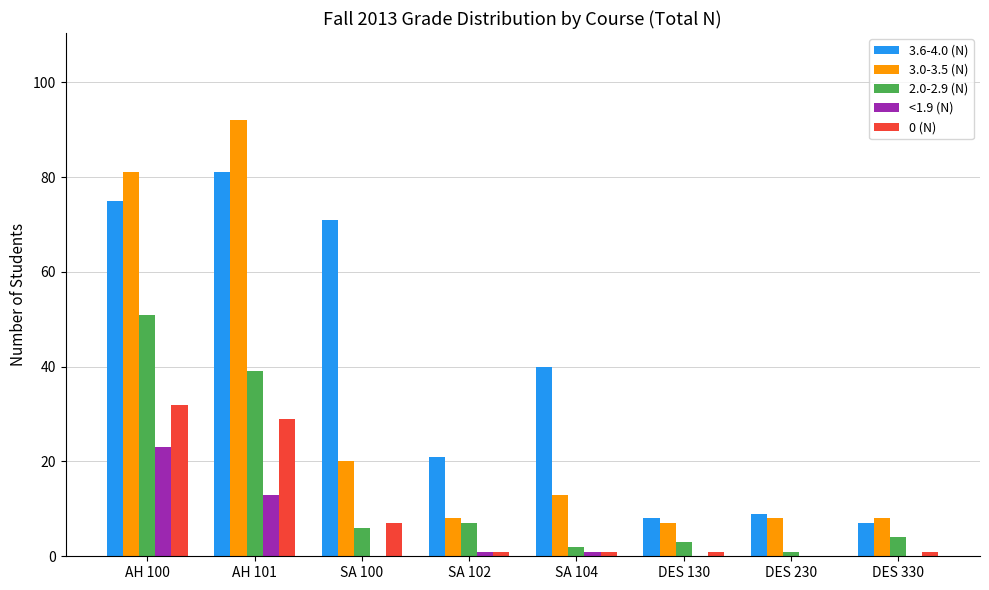

Reading left to right, list all the values displayed in this chart.

3.6-4.0 (N): AH 100=75	AH 101=81	SA 100=71	SA 102=21	SA 104=40	DES 130=8	DES 230=9	DES 330=7
3.0-3.5 (N): AH 100=81	AH 101=92	SA 100=20	SA 102=8	SA 104=13	DES 130=7	DES 230=8	DES 330=8
2.0-2.9 (N): AH 100=51	AH 101=39	SA 100=6	SA 102=7	SA 104=2	DES 130=3	DES 230=1	DES 330=4
<1.9 (N): AH 100=23	AH 101=13	SA 100=0	SA 102=1	SA 104=1	DES 130=0	DES 230=0	DES 330=0
0 (N): AH 100=32	AH 101=29	SA 100=7	SA 102=1	SA 104=1	DES 130=1	DES 230=0	DES 330=1